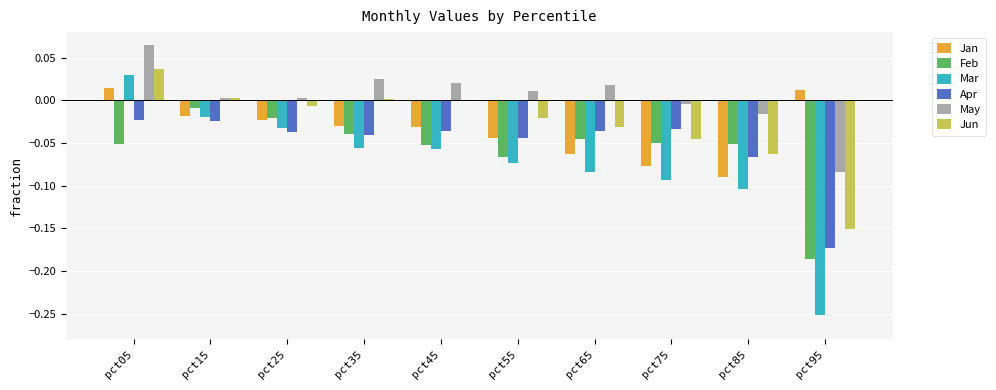

Which series has the largest total across all categories?

May